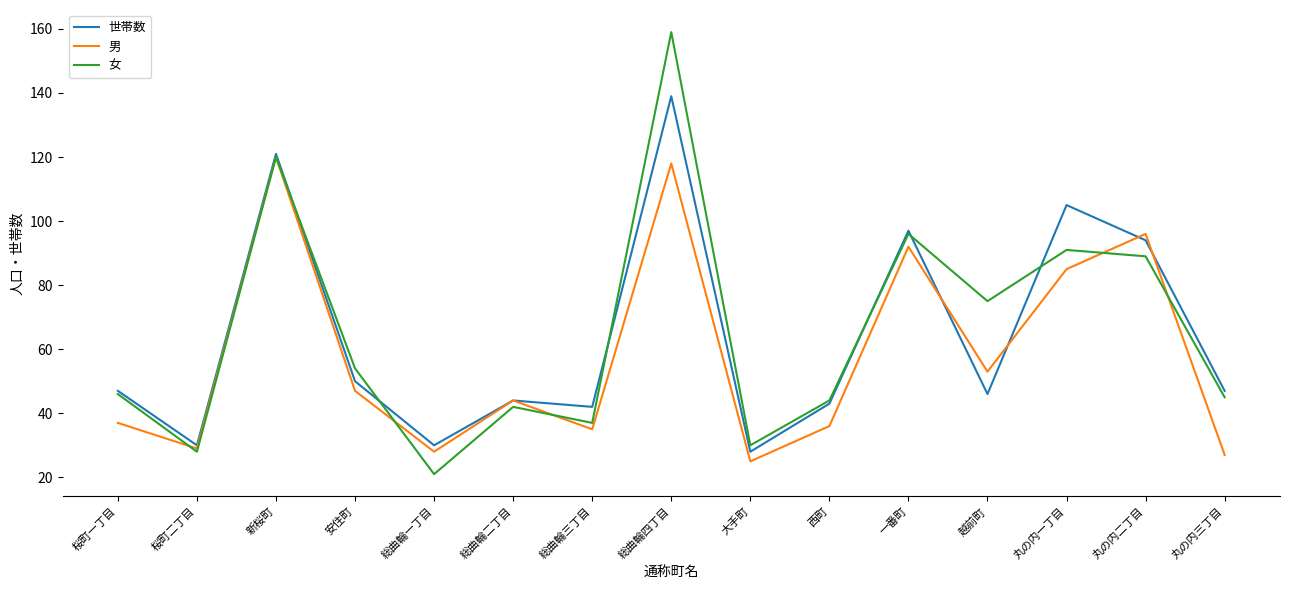

How many values in the 男 series are below 44?

7